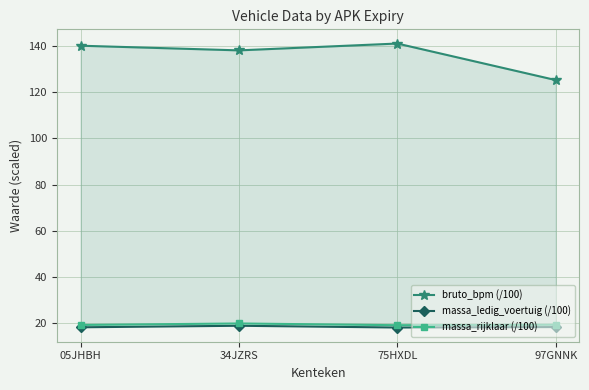

What is the label of the 1st point from the left?

05JHBH